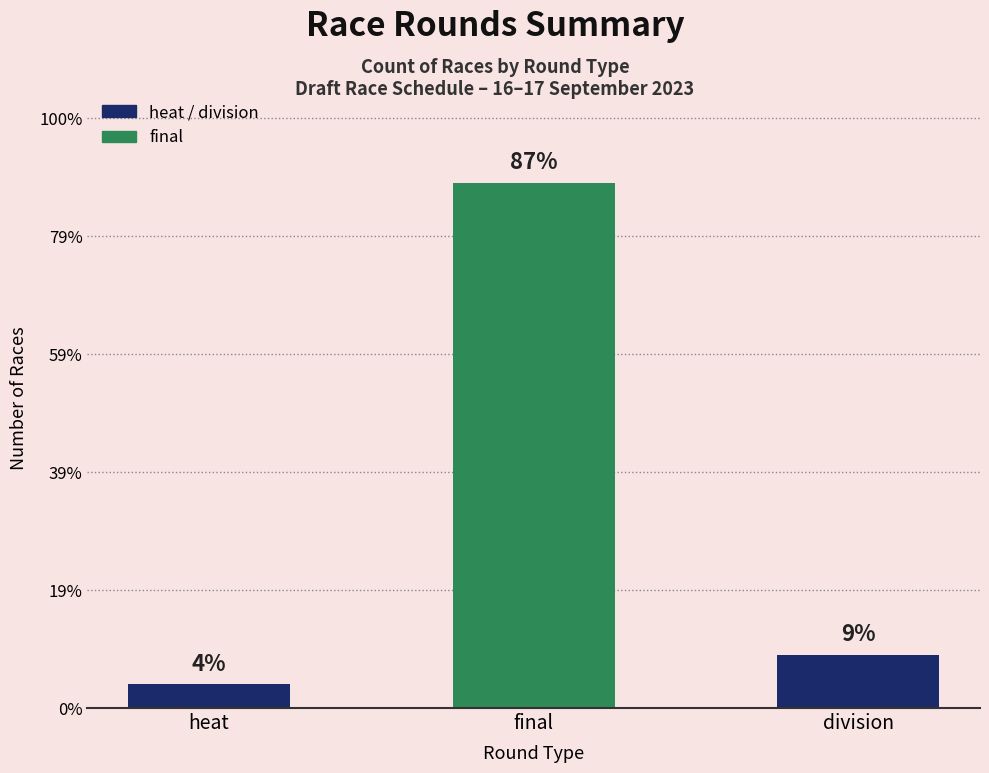

The value at final is 128. True or false?

False